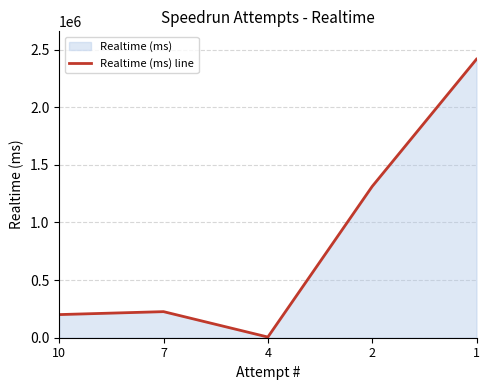

The value at 4 is 2623. True or false?

False